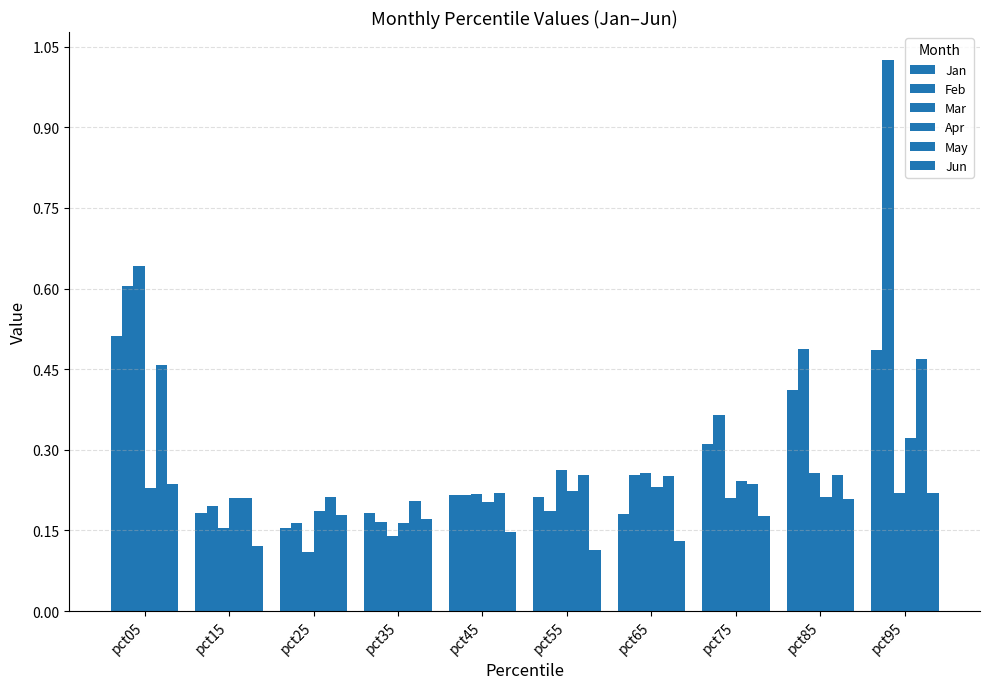

Rank the series at pct25 from lowest to highest value.

Mar, Jan, Feb, Jun, Apr, May